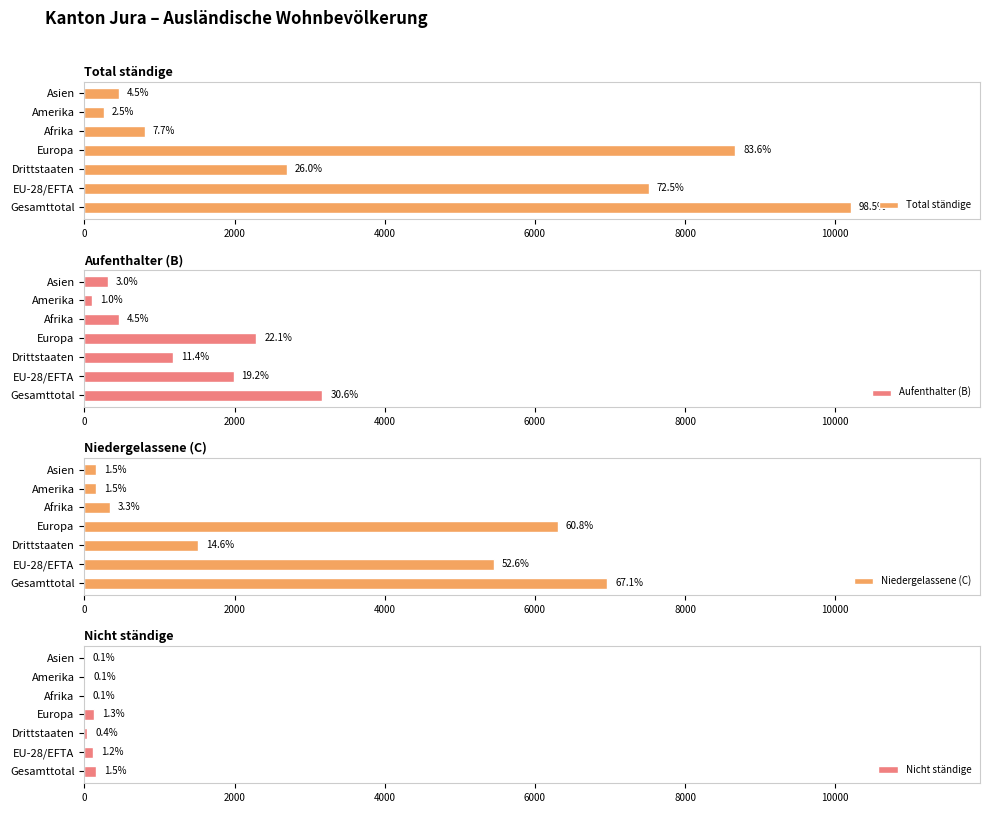

How many values in the Total ständige series are below 2694?

3